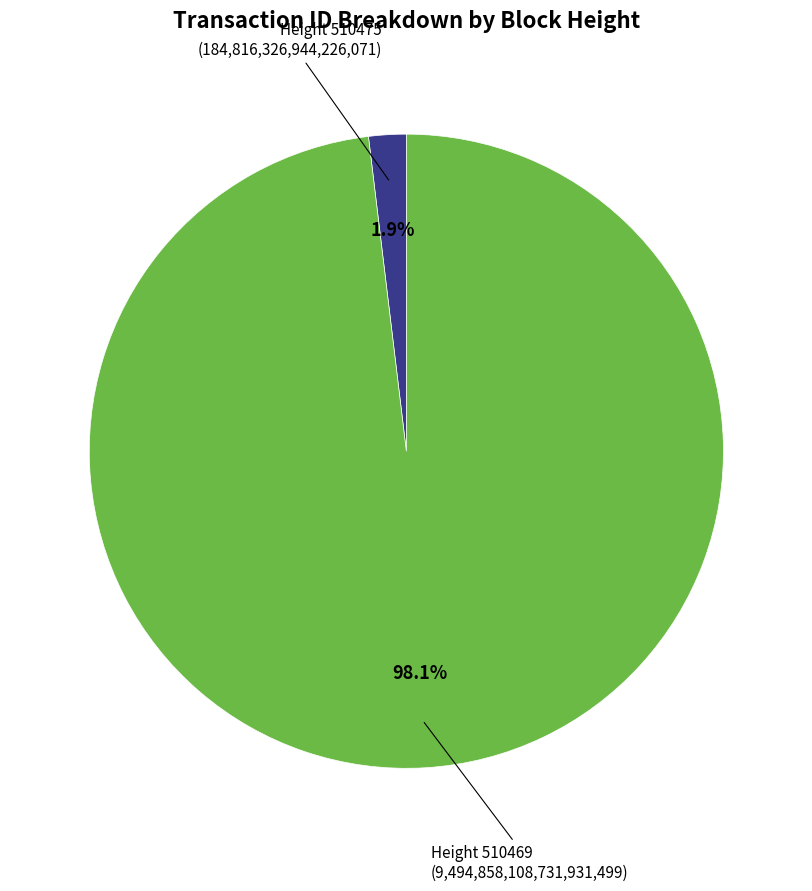

How many slices are in this pie chart?

2